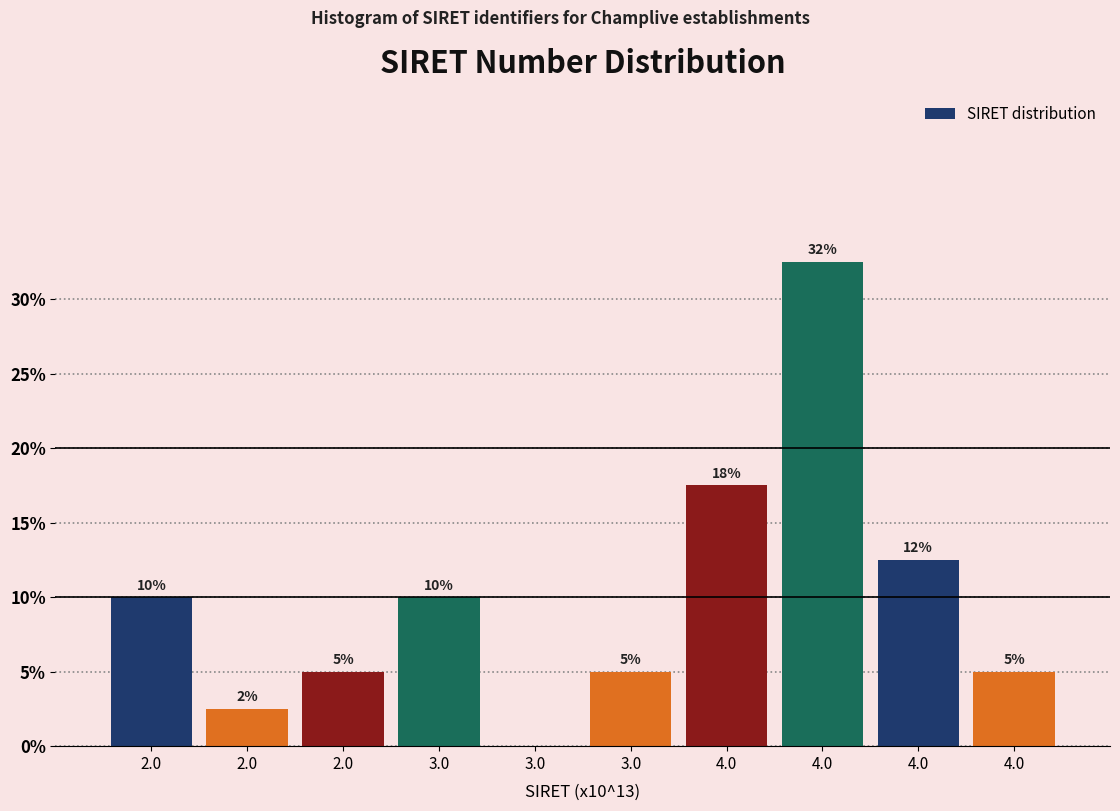

How many series are shown in this chart?

1